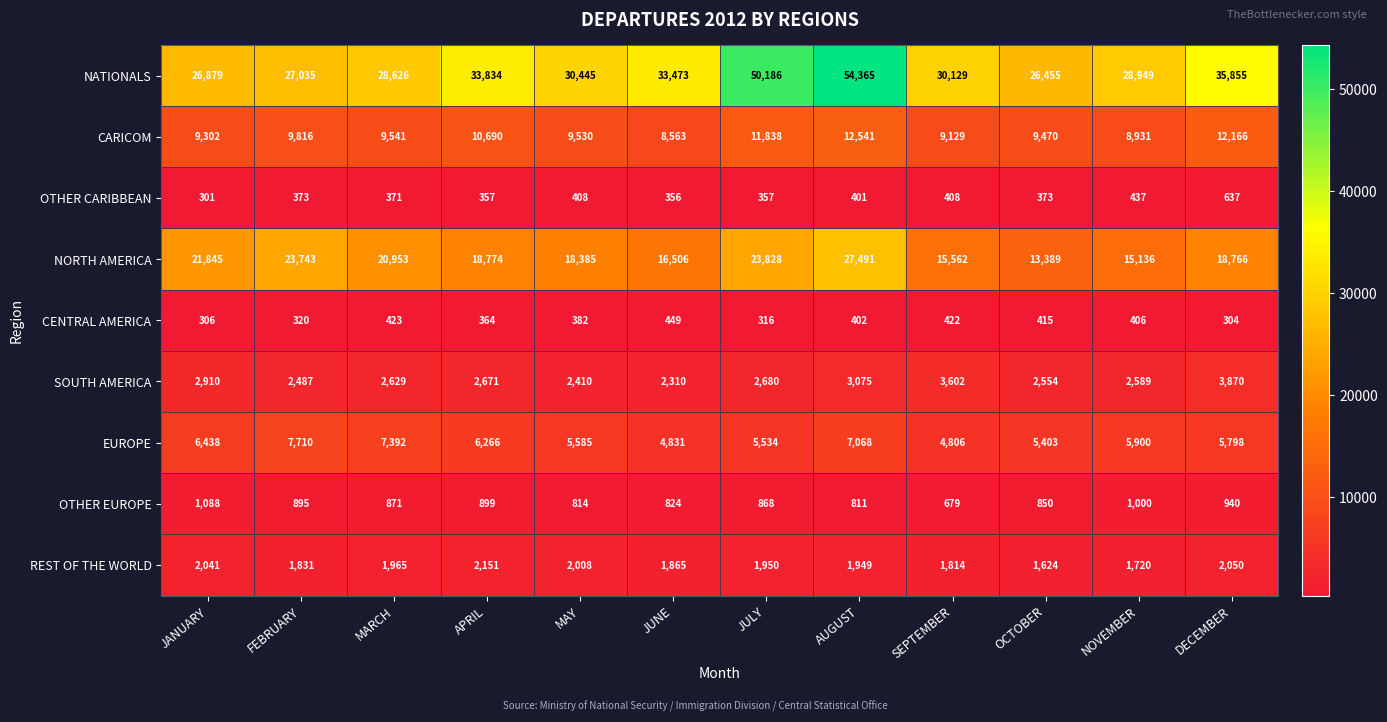

What is the difference between the maximum and second lowest values in the NATIONALS series?

27486